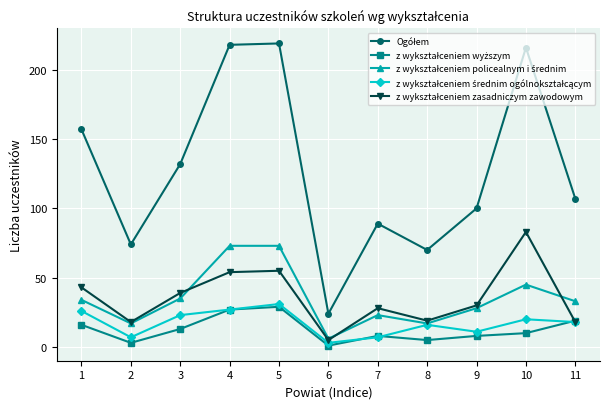

What is the difference between the highest and lowest values at 8?

65